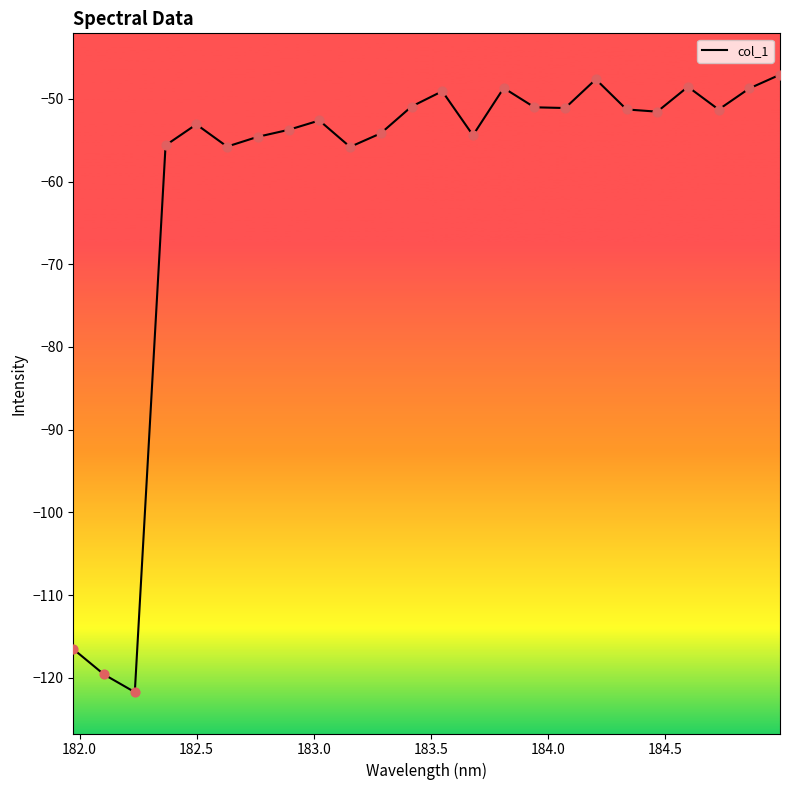

What is the smallest value displayed?

-121.7